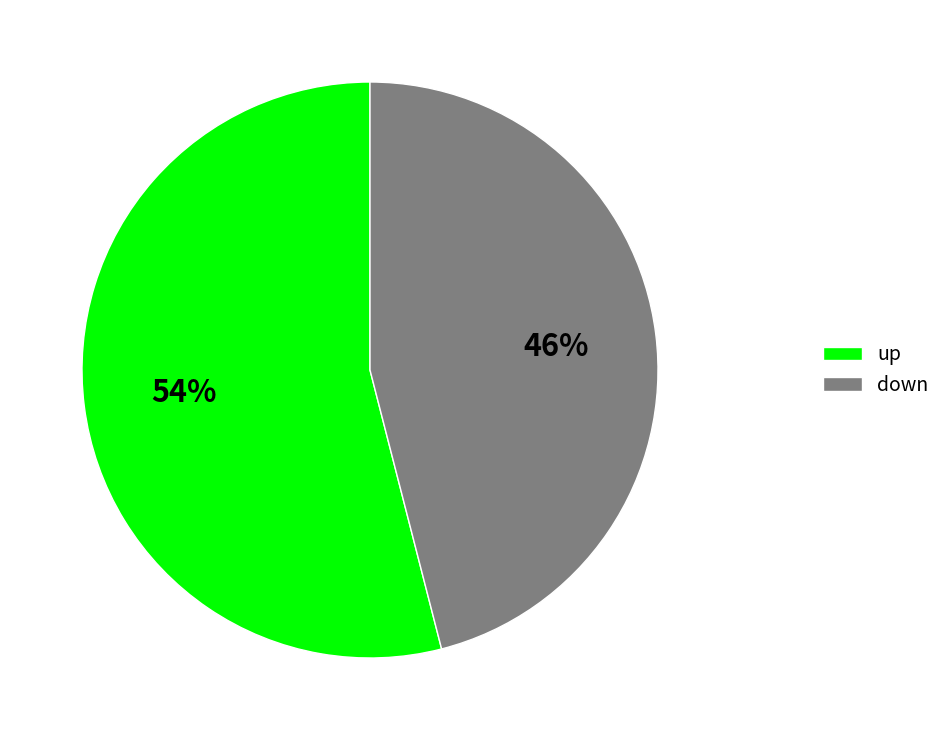

Combined, do down and up account for over 50%?

Yes